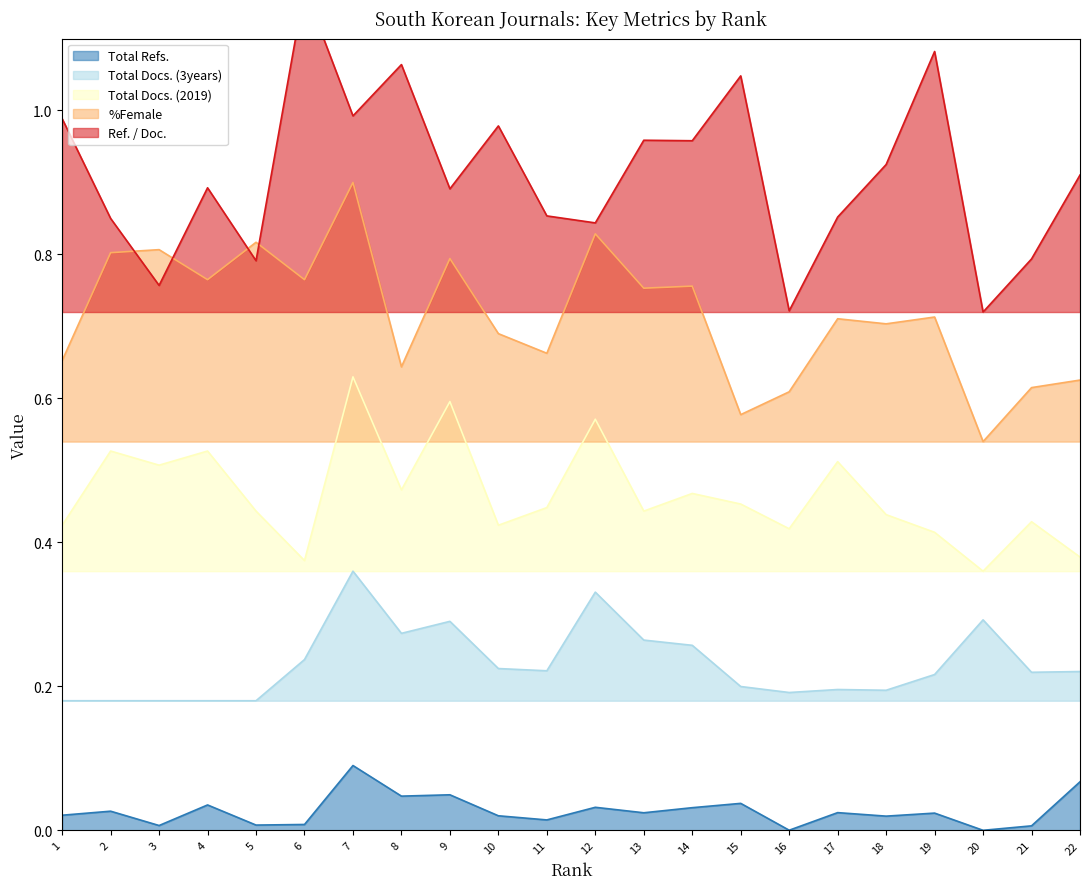

What is the lowest value of the %Female series?

0.5